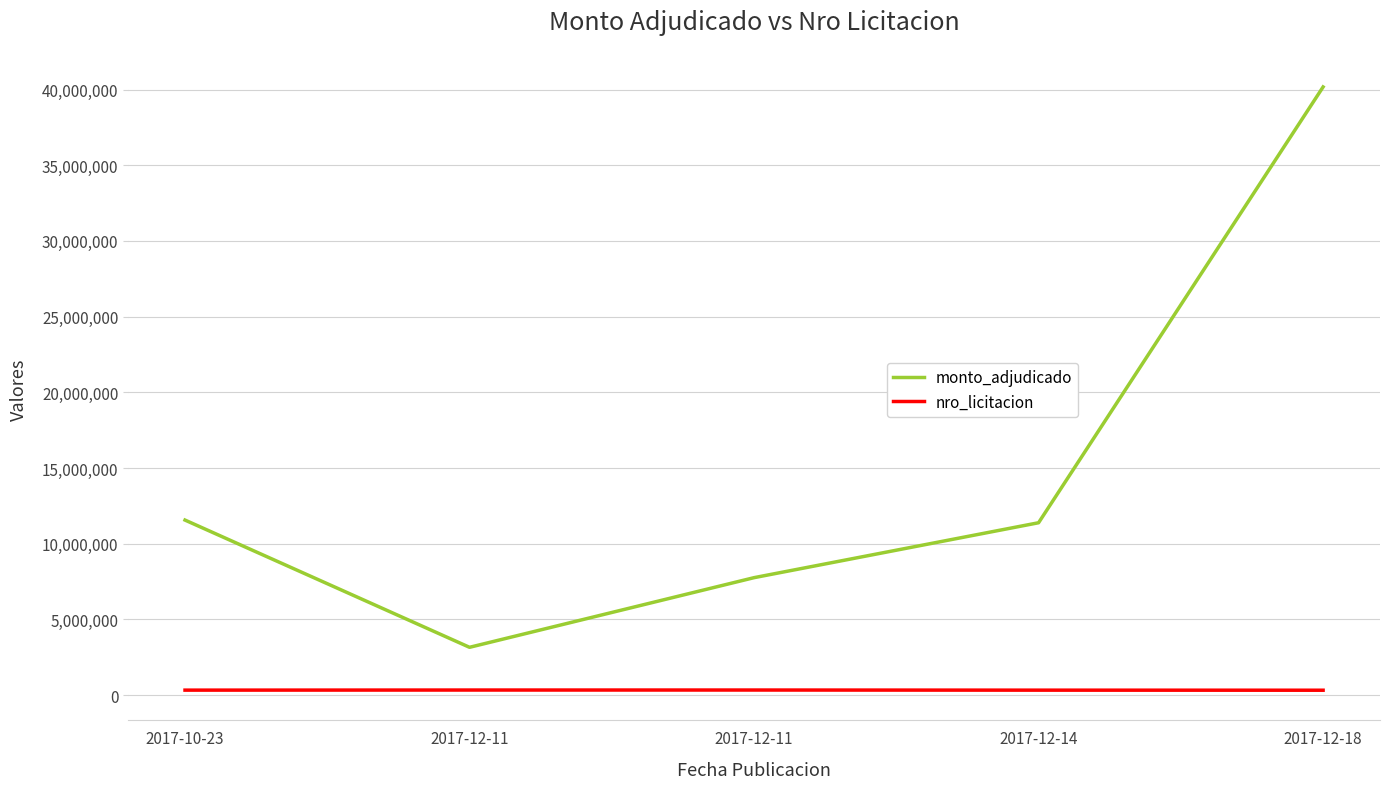

Where does the monto_adjudicado series first go above 11387311?

2017-10-23